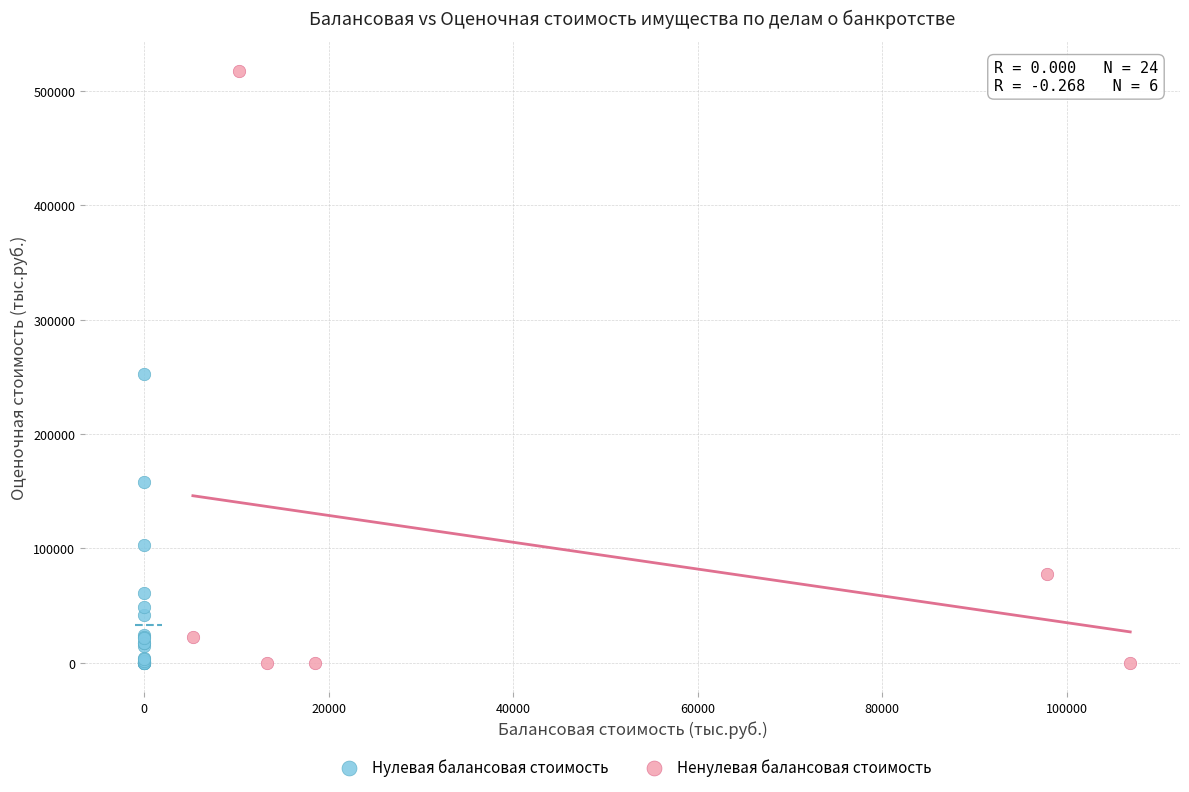

Which series reaches the maximum Y coordinate?

Ненулевая балансовая стоимость